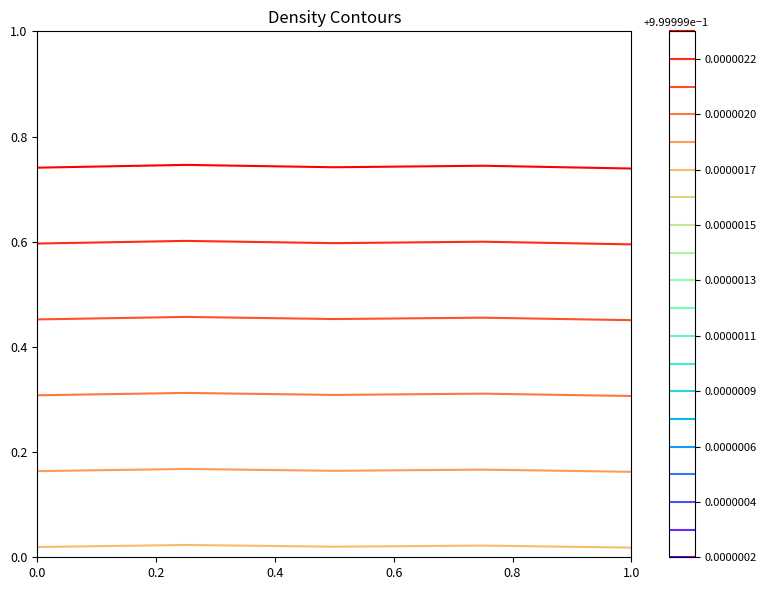

The value of 28_neg76 at 4 is 6923545. True or false?

False